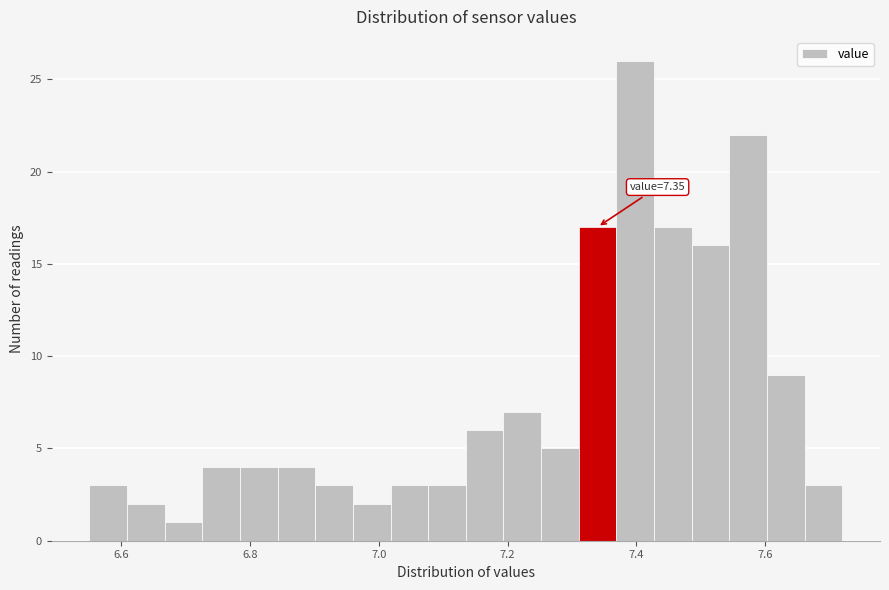

Around what value on the x-axis is the tallest bar? Give the approximate position of its centre, as read against the axis.

7.40